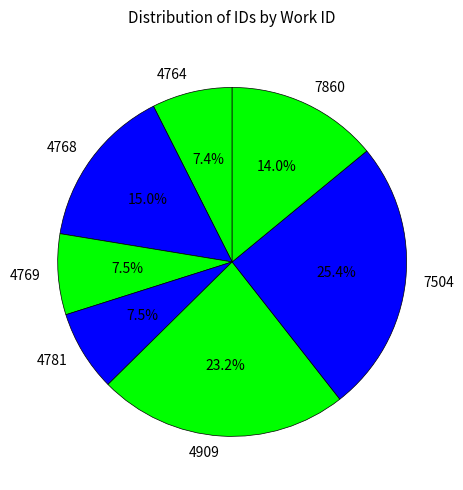

What is the total percentage of 4909 and 4768?

38.2%